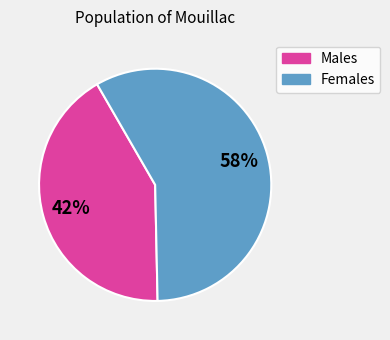

How many slices are in this pie chart?

2